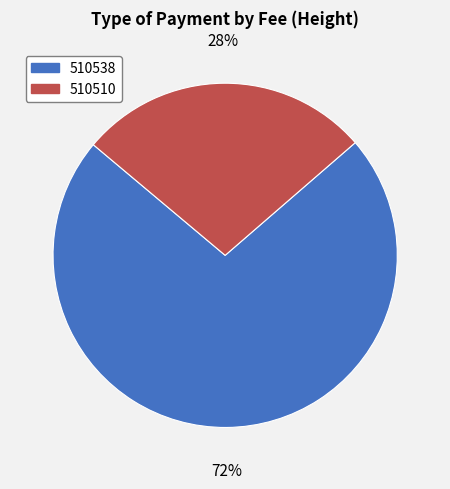

Is it true that 510510 is 36% of the pie?

False